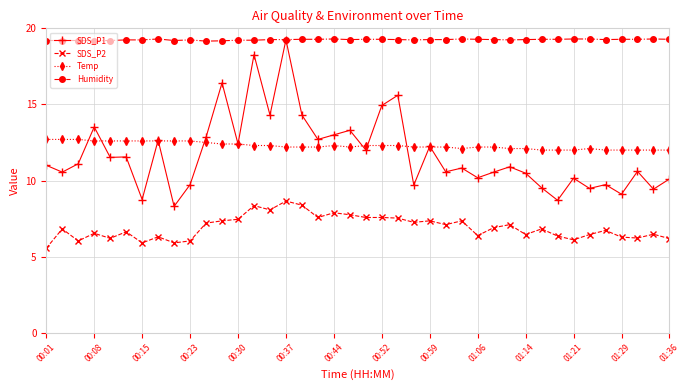

What is the average value of the SDS_P2 series?

6.9